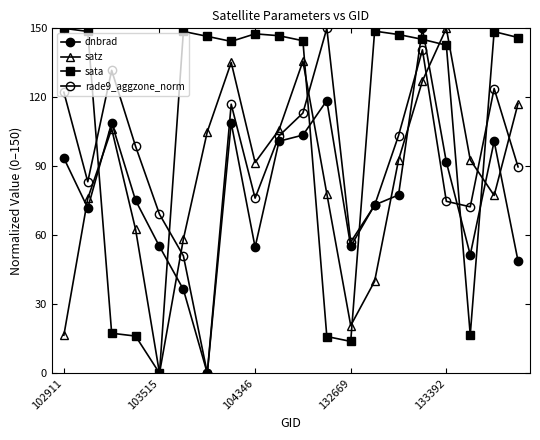

Rank the series by their maximum value, from highest to lowest.

dnbrad, satz, sata, rade9_aggzone_norm